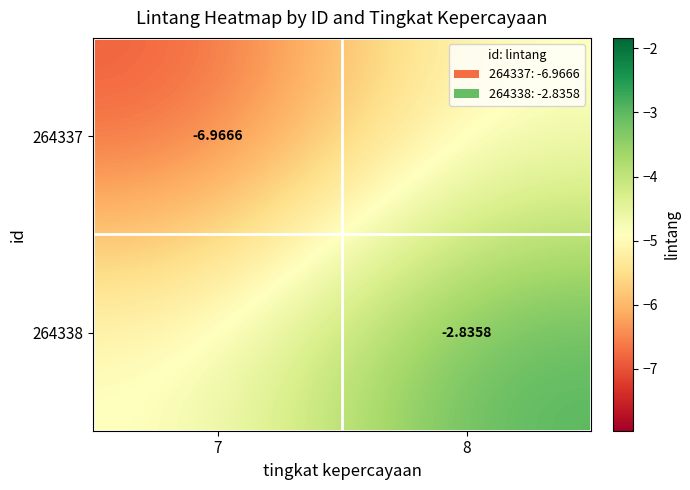

Which series has the largest total across all categories?

264338